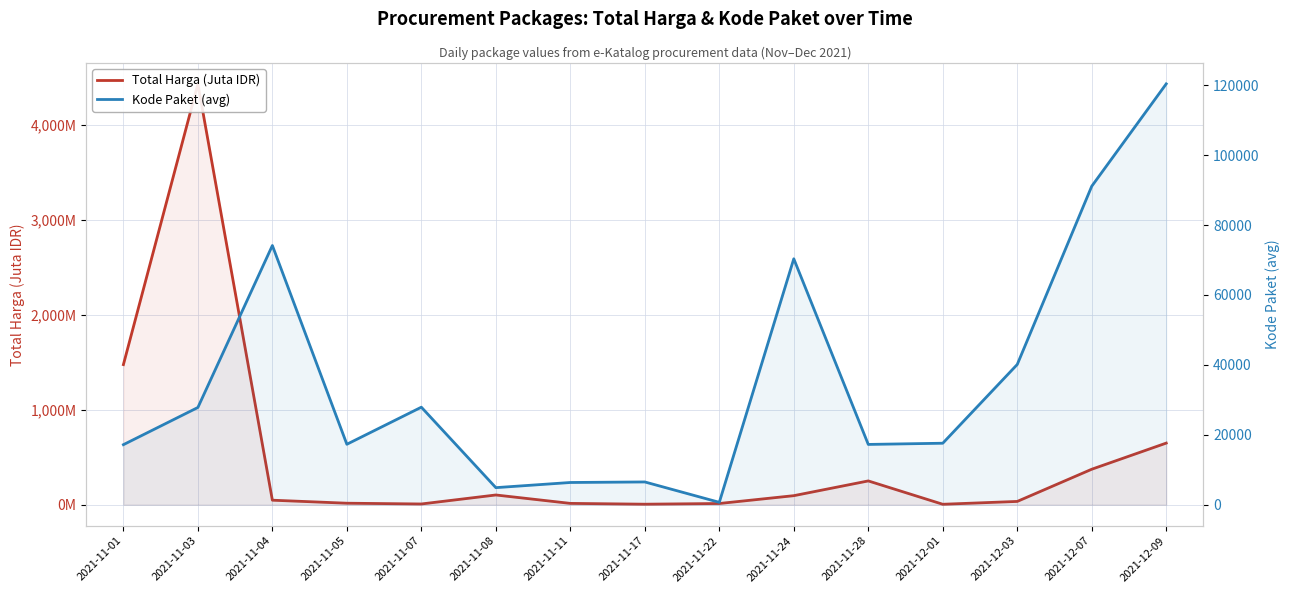

Rank the categories by Kode Paket (avg) value from highest to lowest.

2021-12-09, 2021-12-07, 2021-11-04, 2021-11-24, 2021-12-03, 2021-11-07, 2021-11-03, 2021-12-01, 2021-11-05, 2021-11-28, 2021-11-01, 2021-11-17, 2021-11-11, 2021-11-08, 2021-11-22